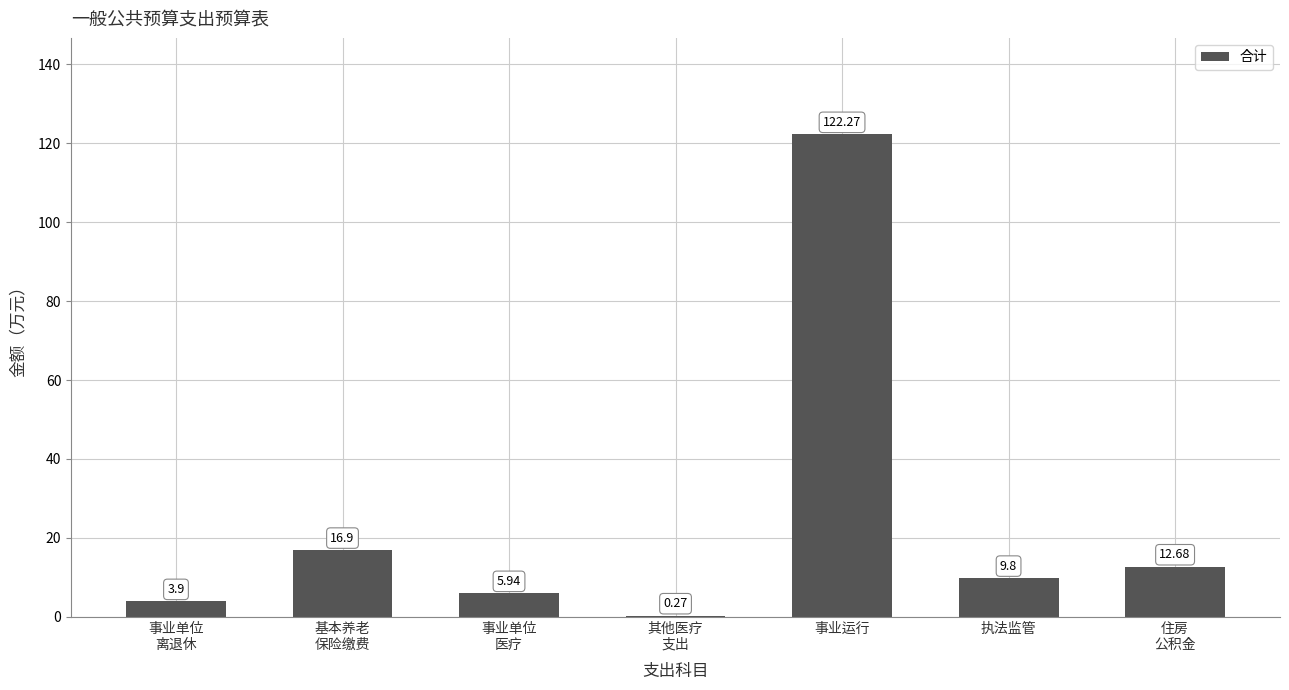

What is the sum of all values?

171.8